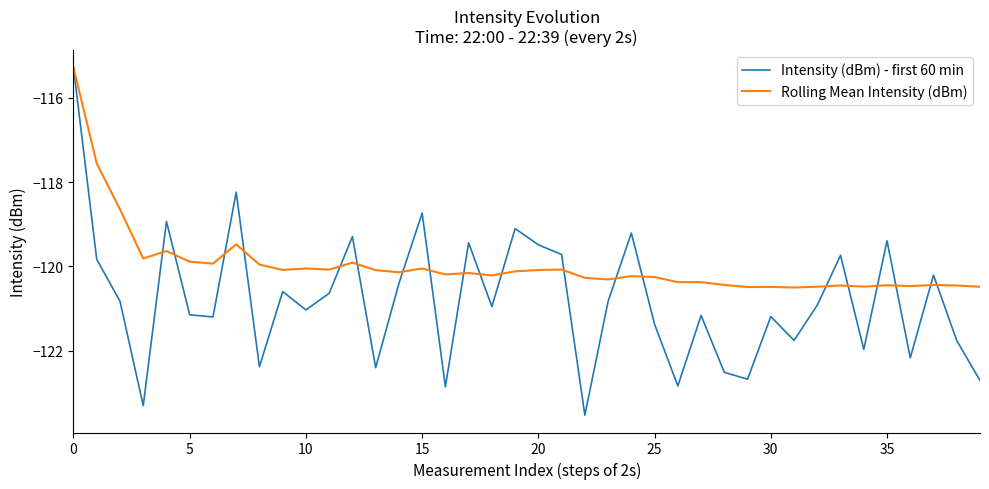

Rank the series by their average value, from lowest to highest.

Intensity (dBm) - first 60 min, Rolling Mean Intensity (dBm)